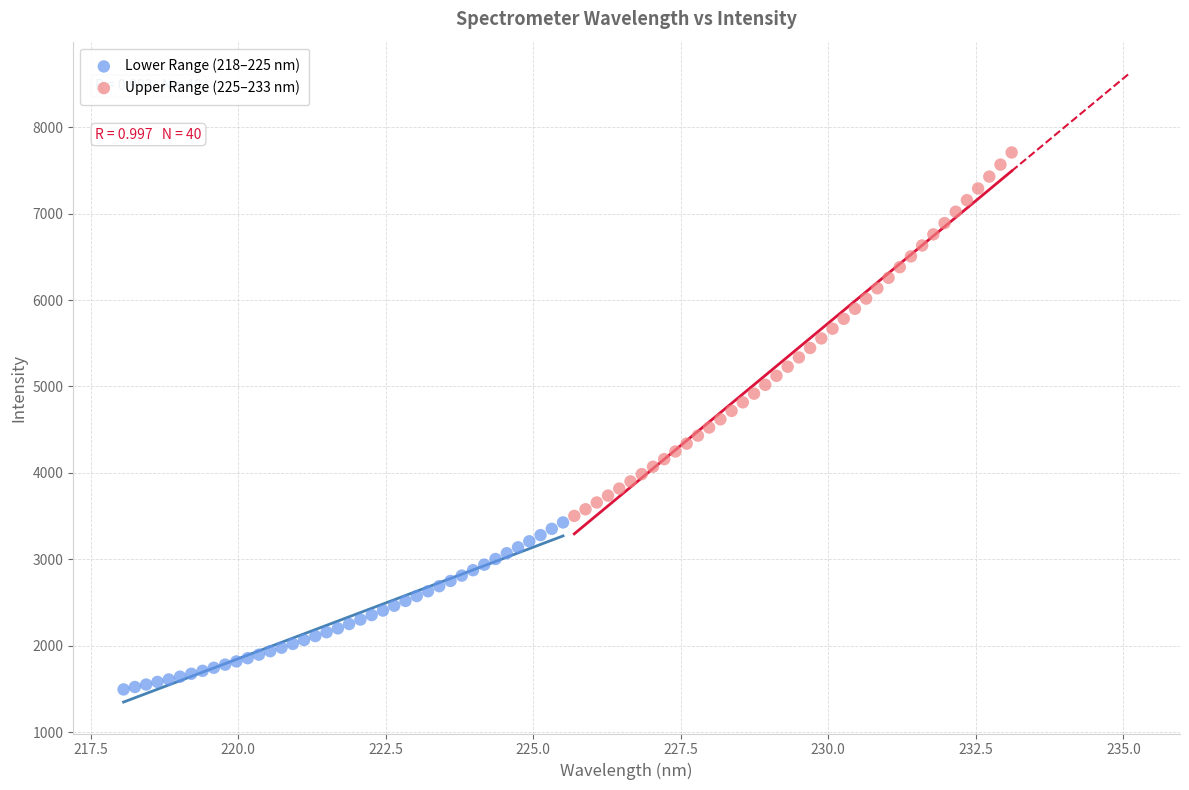

Which series has the widest spread of Y values?

Upper Range (225–233 nm)